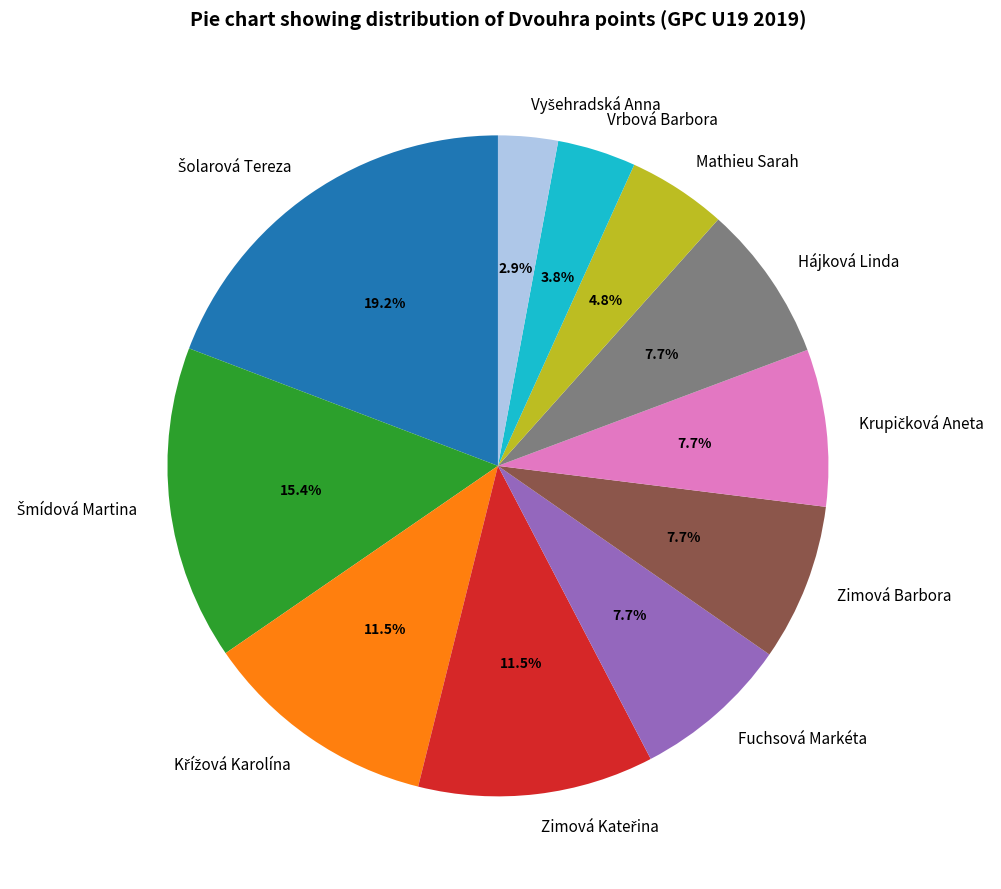

Is the sum of Zimová Barbora and Fuchsová Markéta greater than half?

No